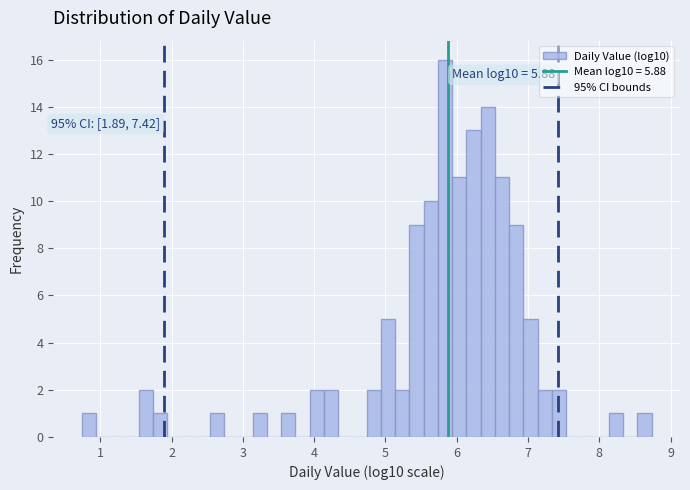

Around what value on the x-axis is the tallest bar? Give the approximate position of its centre, as read against the axis.

5.8